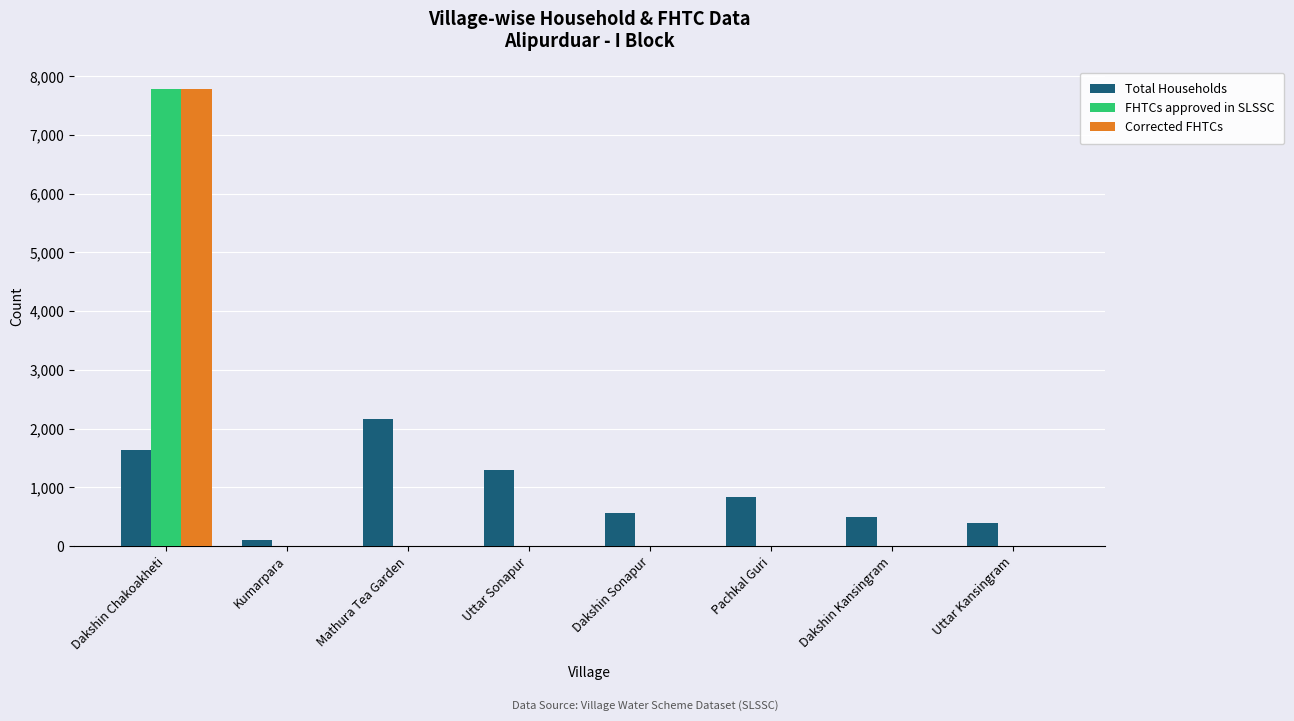

What are all the series names shown in the legend?

Total Households, FHTCs approved in SLSSC, Corrected FHTCs